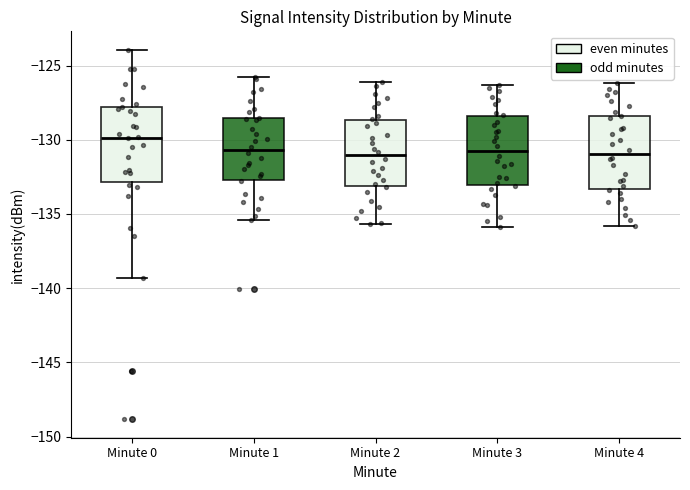

Reading left to right, read every box against the y-axis: the position of its median line, the range the box covers, and the ends of its whiskers. The values are not printed on the chart, so give them approximately, as read against the axis.

Minute 0: median -130.0, box -133.0 to -128.0, whiskers -139.5 to -124.0
Minute 1: median -130.5, box -132.5 to -128.5, whiskers -135.5 to -125.5
Minute 2: median -131.0, box -133.0 to -128.5, whiskers -135.5 to -126.0
Minute 3: median -130.5, box -133.0 to -128.5, whiskers -136.0 to -126.5
Minute 4: median -131.0, box -133.5 to -128.5, whiskers -136.0 to -126.0